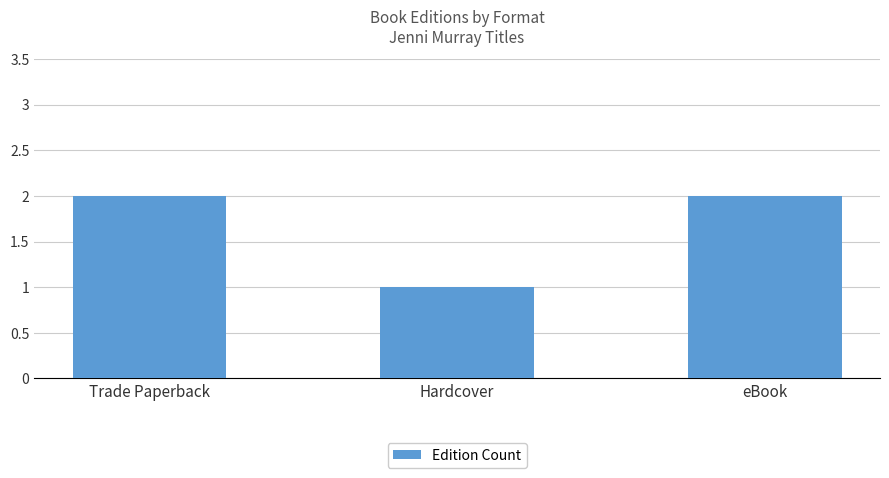

Reading left to right, what are all the values shown in this chart?

2	1	2